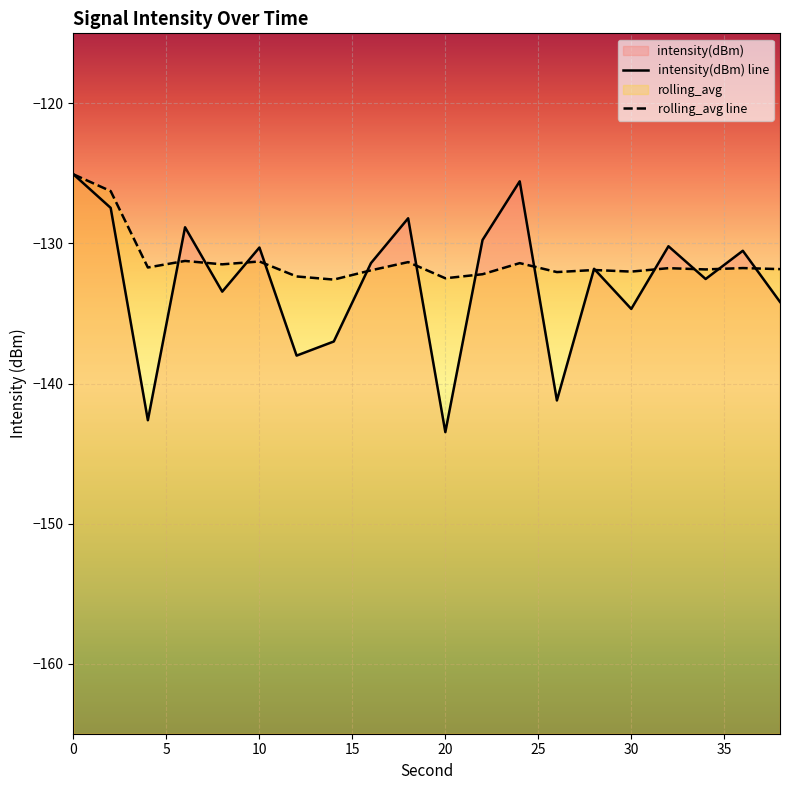

True or false: rolling_avg has more than 2 interior local peaks.

True